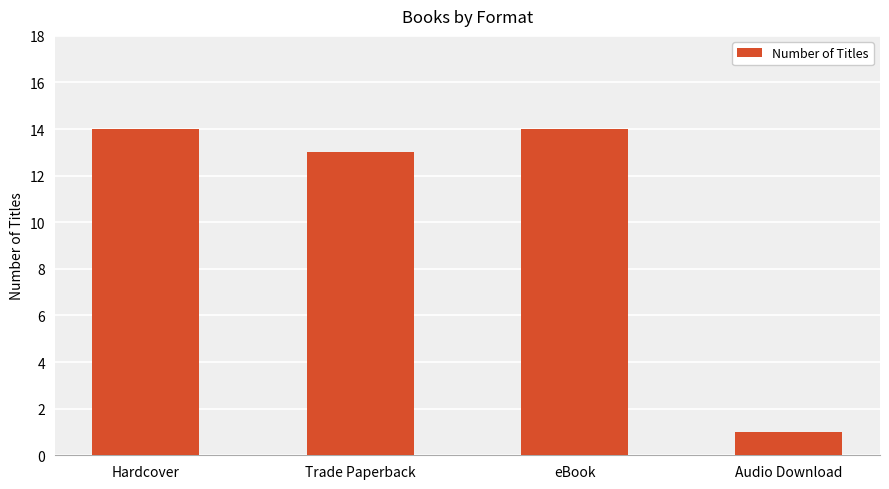

Reading right to left, list all the values displayed in this chart.

1	14	13	14